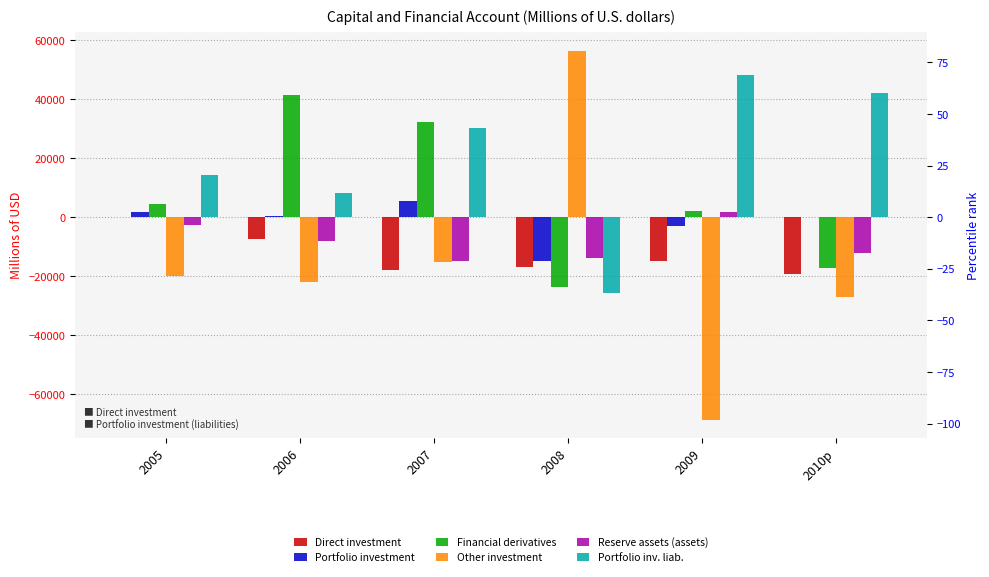

At which category does the chart reach its minimum across all series?

2009